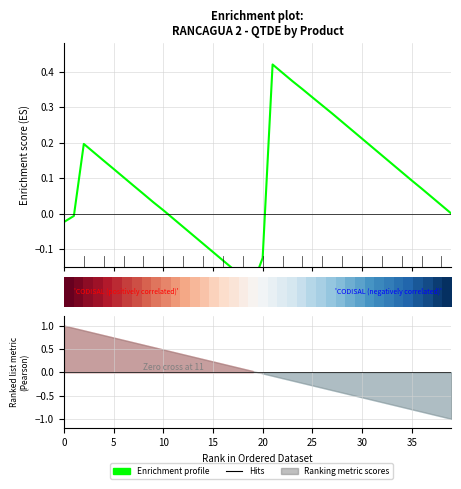

Which series has the largest total across all categories?

Enrichment profile